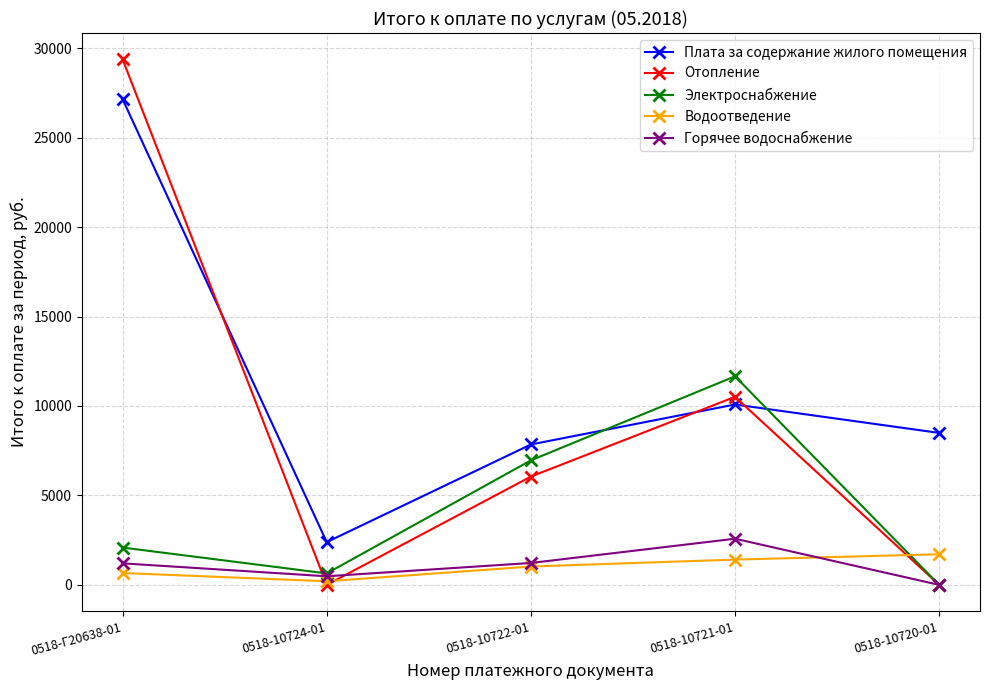

What is the value of the Горячее водоснабжение point at the 2nd from the left?

481.1